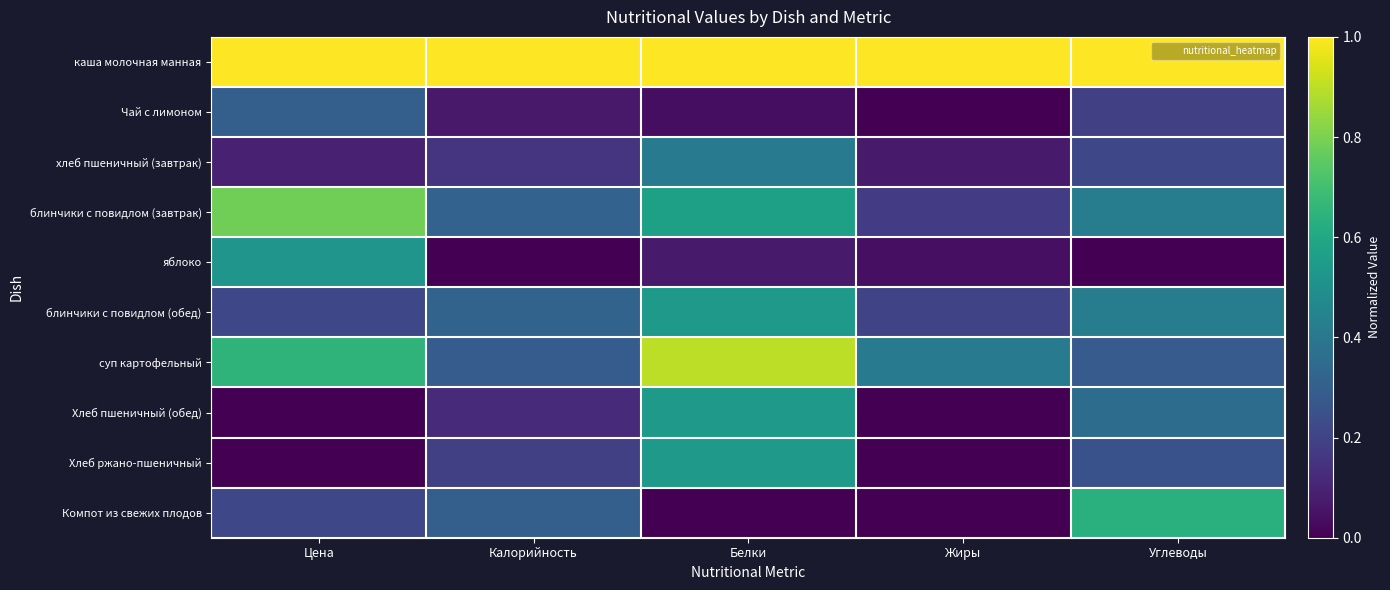

Which series has the largest range (max minus min)?

Компот из свежих плодов